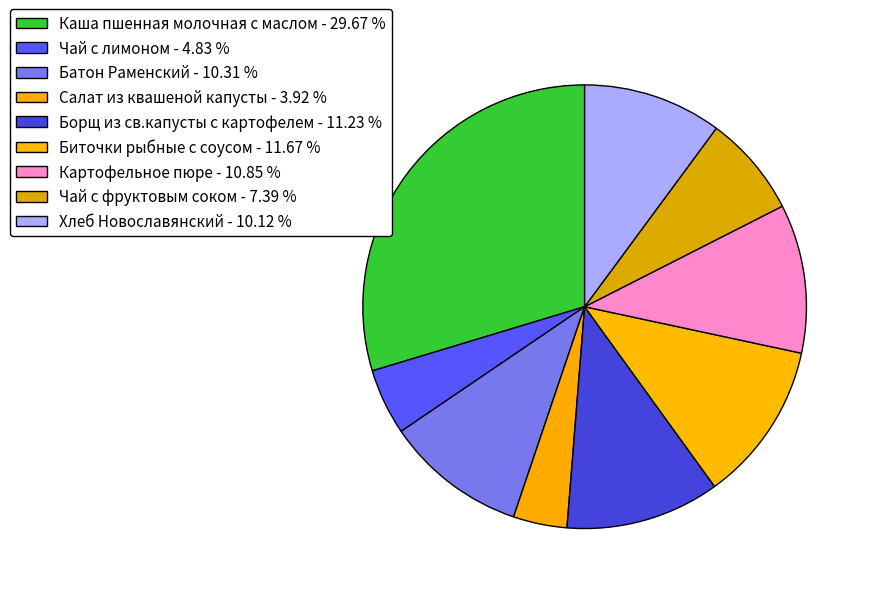

How many segments does this pie chart have?

9